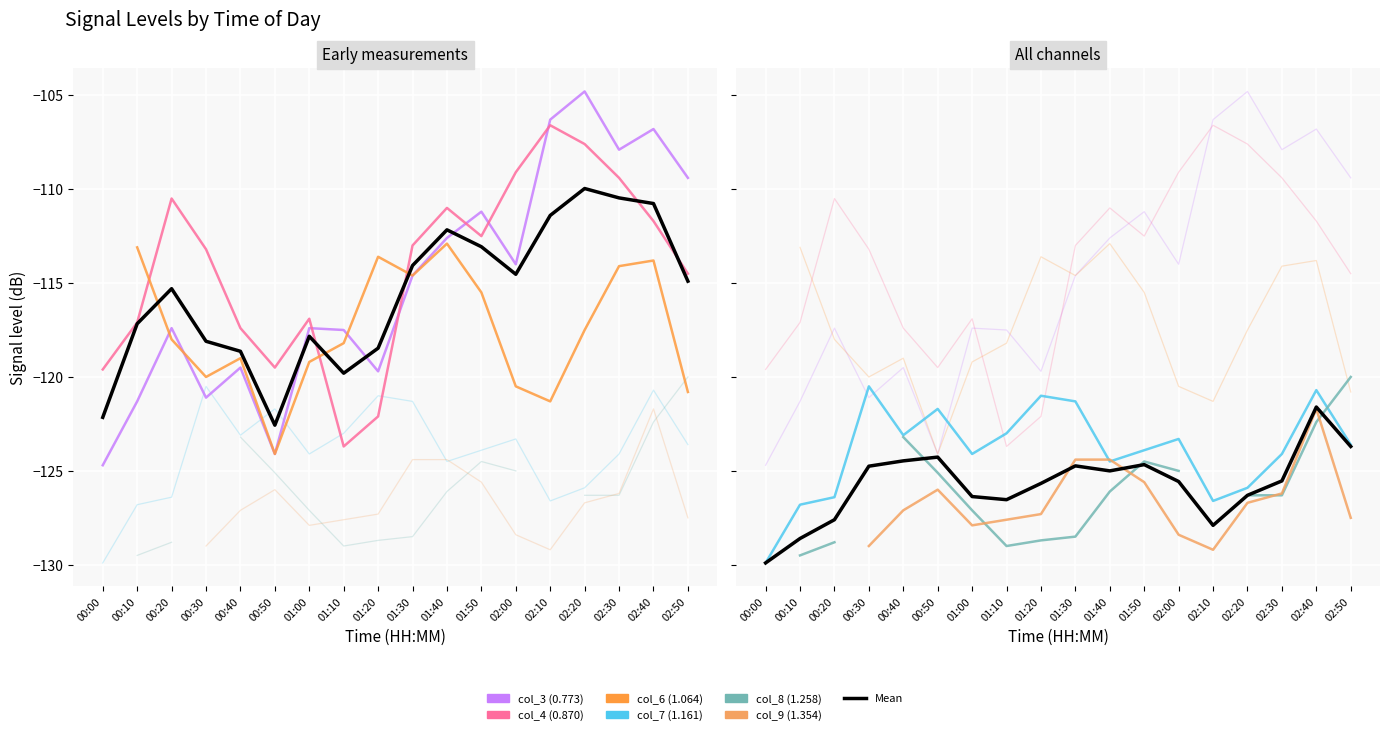

Is it true that col_3 (0.773) equals -39.0 at 02:20?

False